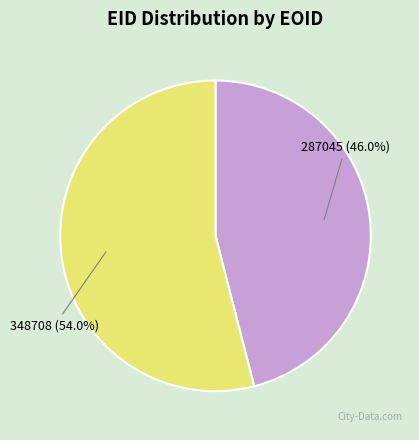

What percentage is the 287045 slice, to the nearest percent?

46%